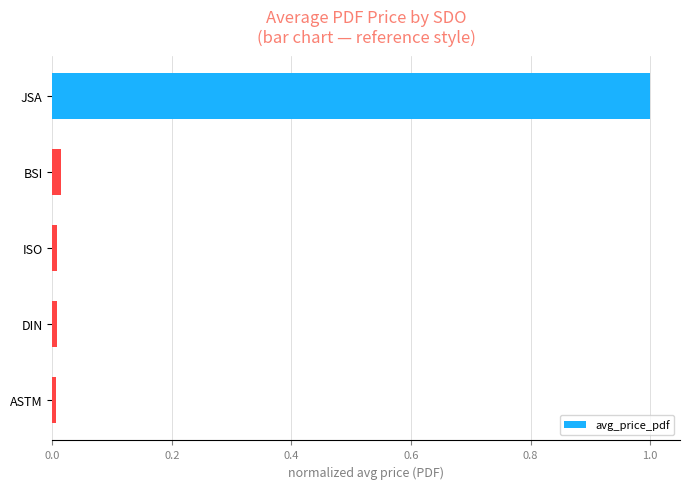

Is it true that the value at JSA is 1.6?

False